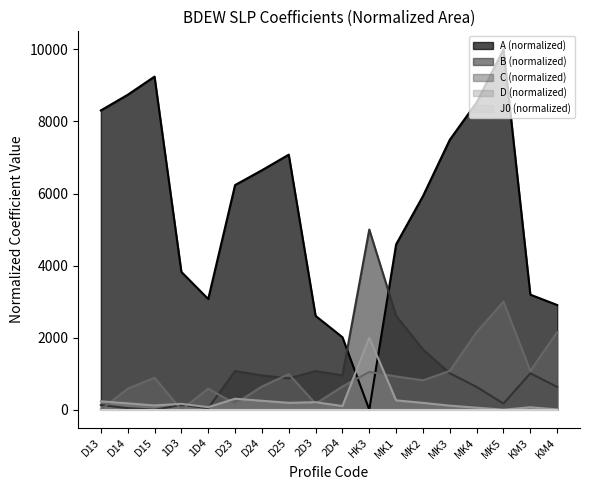

True or false: A has a value of 3193.3 at KM3.

True